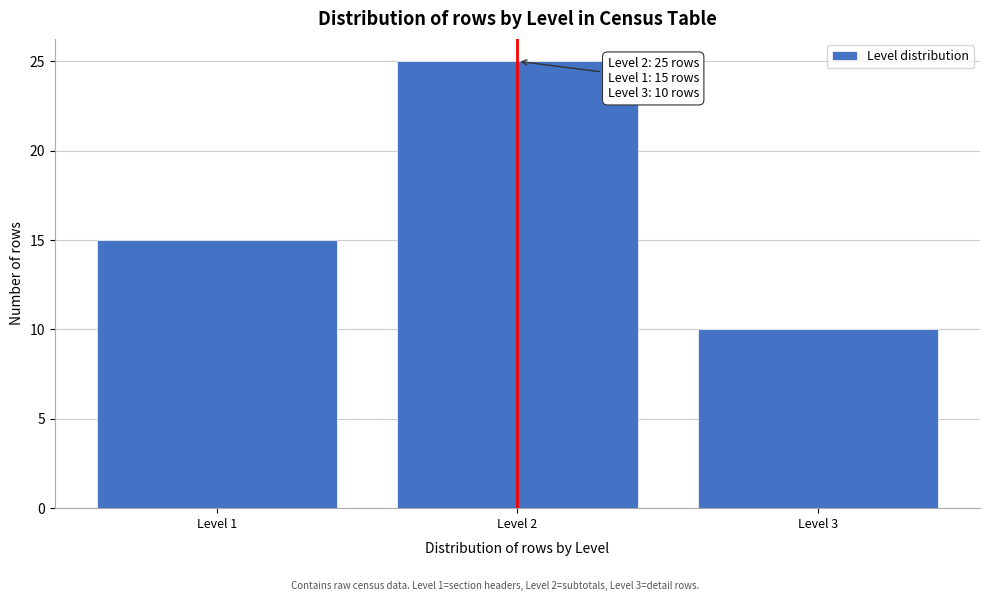

Reading right to left, list all the values displayed in this chart.

10	25	15